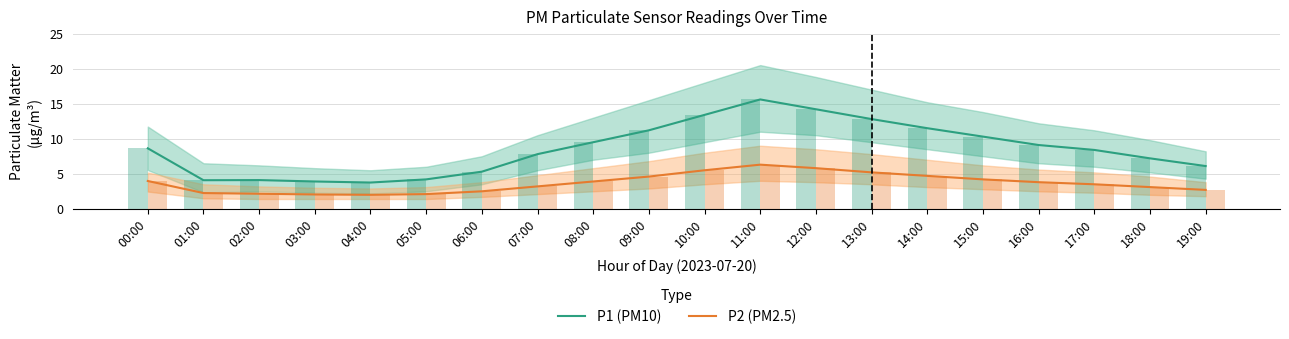

True or false: P1 (PM10) has a value of 6.5 at 01:00.

False